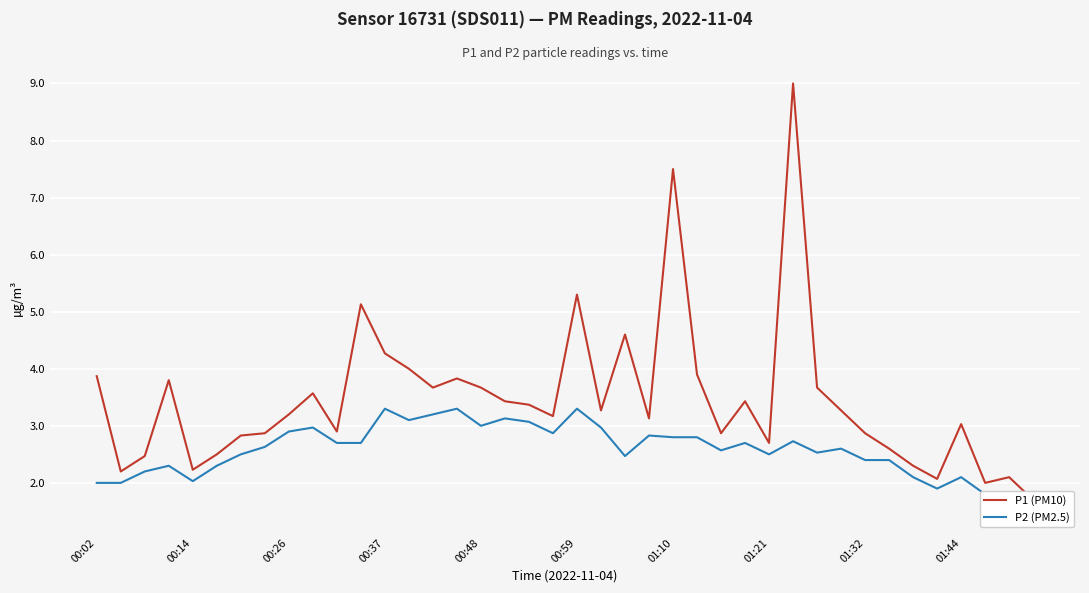

At which category does P2 (PM2.5) reach its first local peak?

00:37